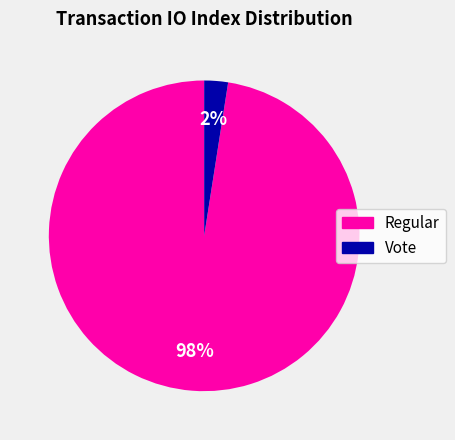

Is it true that Vote is 13% of the pie?

False